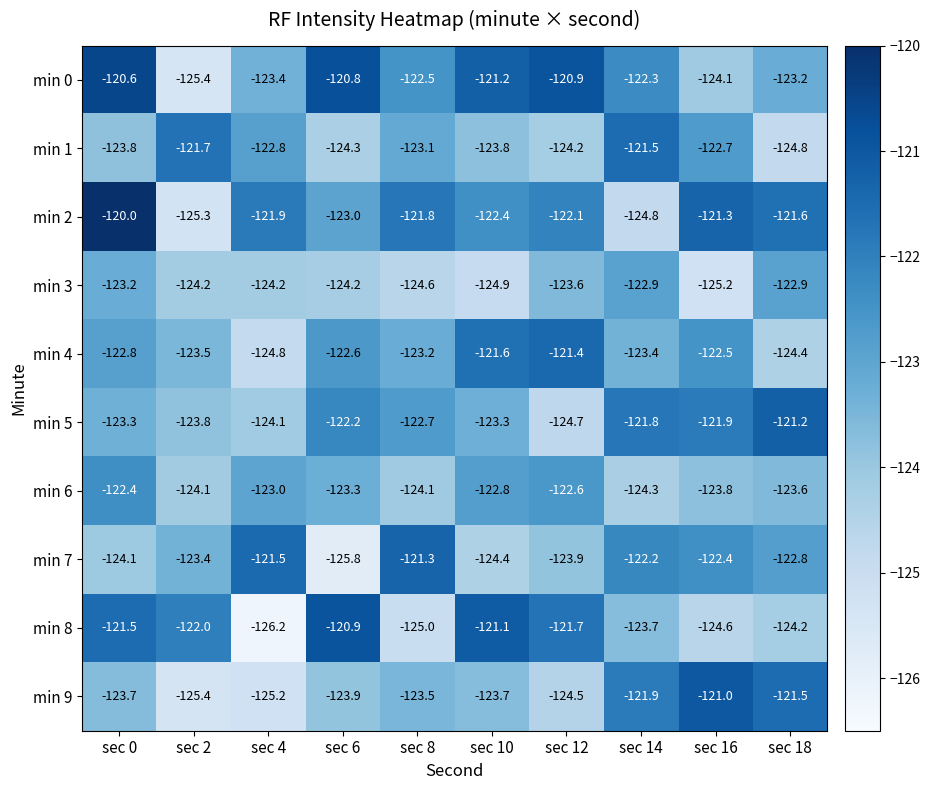

Where is min 5 nearest to the value -122?

sec 16